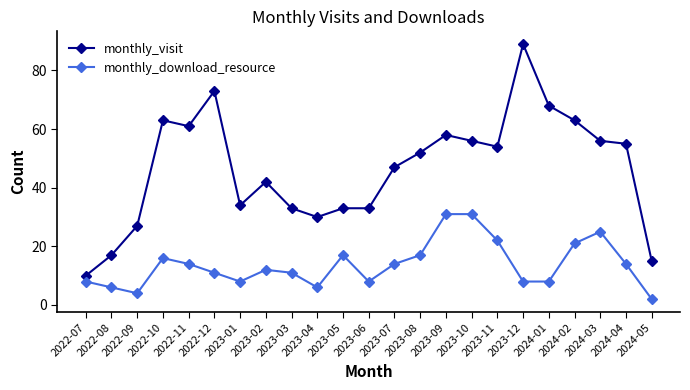

Which series has the widest spread of values?

monthly_visit